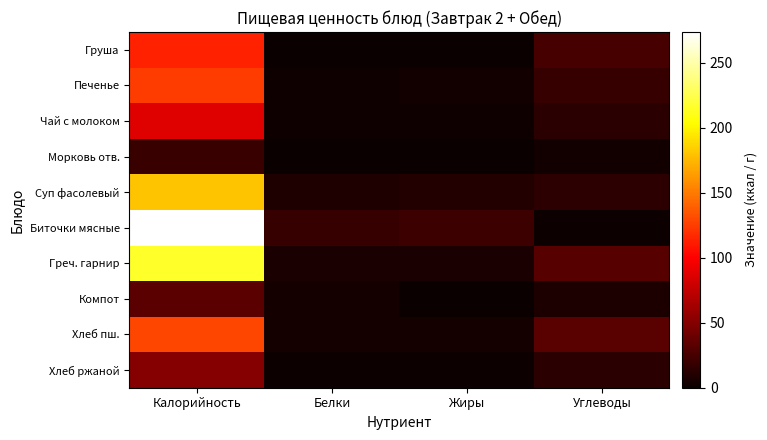

Reading left to right, what are all the values shown in this chart?

Груша: Калорийность=114.0	Белки=0.7	Жиры=0.3	Углеводы=24.6
Печенье: Калорийность=125.0	Белки=2.2	Жиры=4.0	Углеводы=19.0
Чай с молоком: Калорийность=87.4	Белки=2.3	Жиры=2.6	Углеводы=13.7
Морковь отв.: Калорийность=20.2	Белки=0.8	Жиры=0.0	Углеводы=4.1
Суп фасолевый: Калорийность=180.6	Белки=9.2	Жиры=9.8	Углеводы=13.9
Биточки мясные: Калорийность=273.7	Белки=19.2	Жиры=21.3	Углеводы=1.2
Греч. гарнир: Калорийность=214.9	Белки=7.0	Жиры=6.7	Углеводы=31.5
Компот: Калорийность=33.3	Белки=5.0	Жиры=0.0	Углеводы=8.0
Хлеб пш.: Калорийность=128.8	Белки=5.3	Жиры=4.4	Углеводы=32.9
Хлеб ржаной: Калорийность=51.0	Белки=2.0	Жиры=1.9	Углеводы=12.9